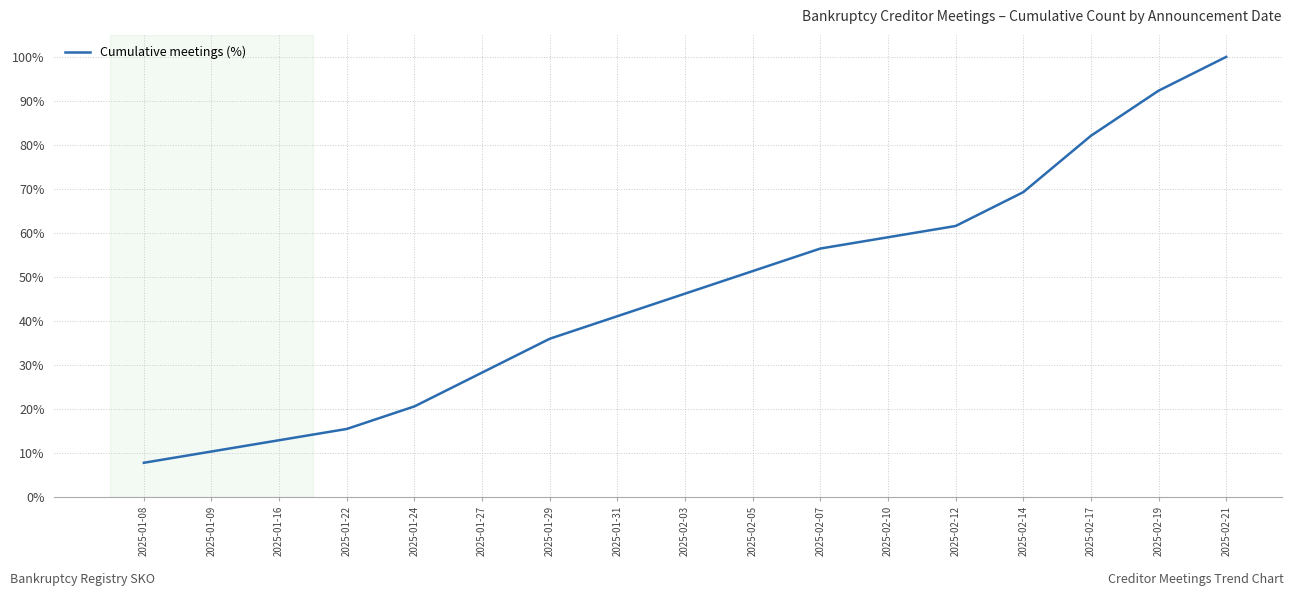

Reading right to left, extract all data points from this chart.

2025-02-21=100.0	2025-02-19=92.3	2025-02-17=82.1	2025-02-14=69.2	2025-02-12=61.5	2025-02-10=59.0	2025-02-07=56.4	2025-02-05=51.3	2025-02-03=46.2	2025-01-31=41.0	2025-01-29=35.9	2025-01-27=28.2	2025-01-24=20.5	2025-01-22=15.4	2025-01-16=12.8	2025-01-09=10.3	2025-01-08=7.7